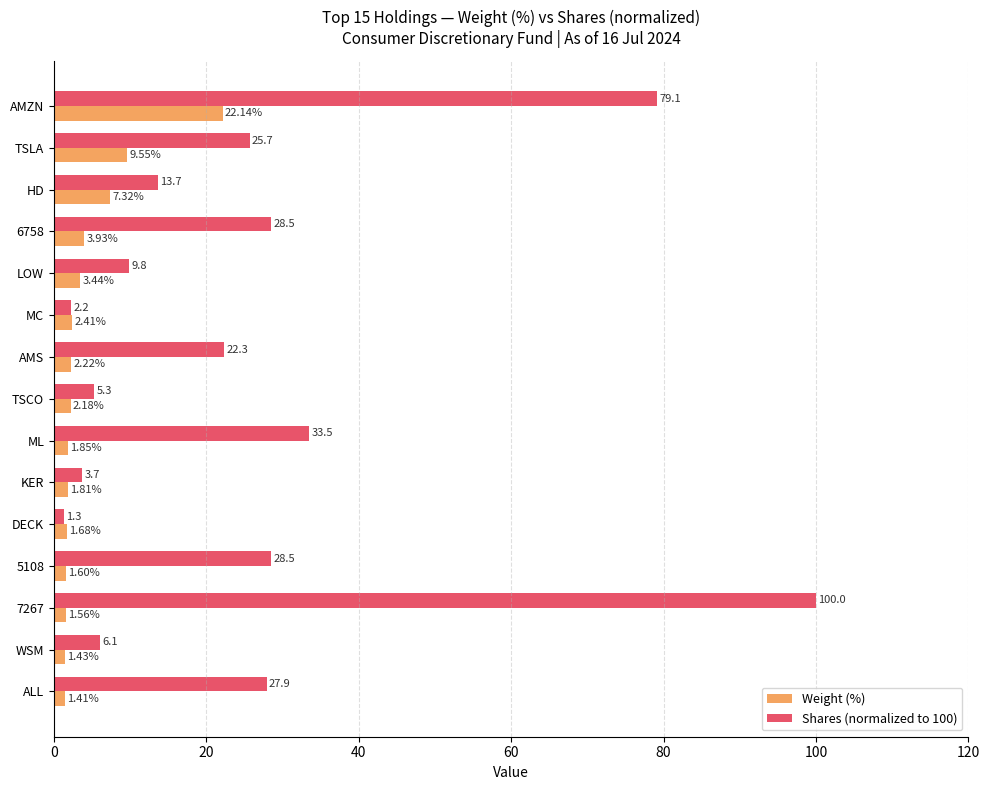

What is the difference between the Shares (normalized to 100) values at HD and AMS?

8.6